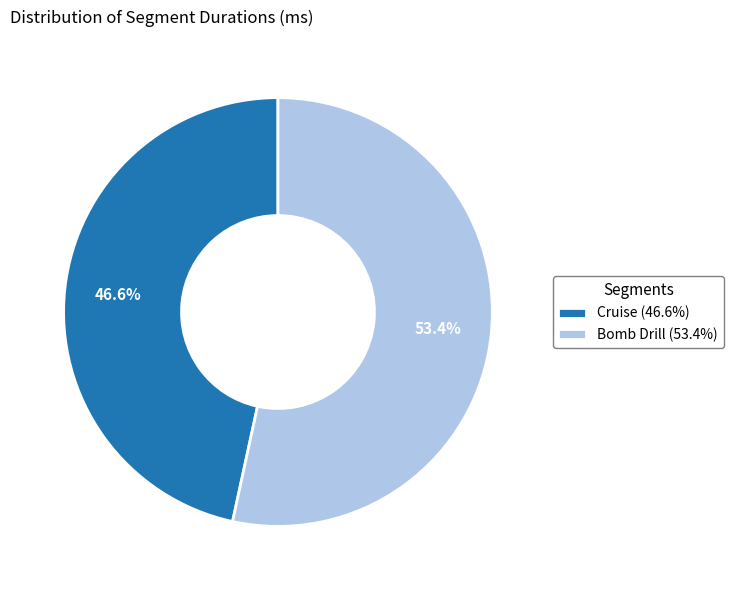

Which category has the smallest portion of the pie?

Cruise